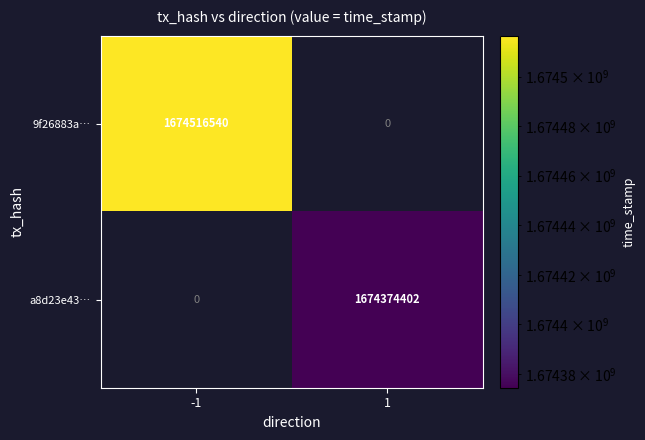

Is it true that a8d23e43… equals 584624662.3 at 1?

False